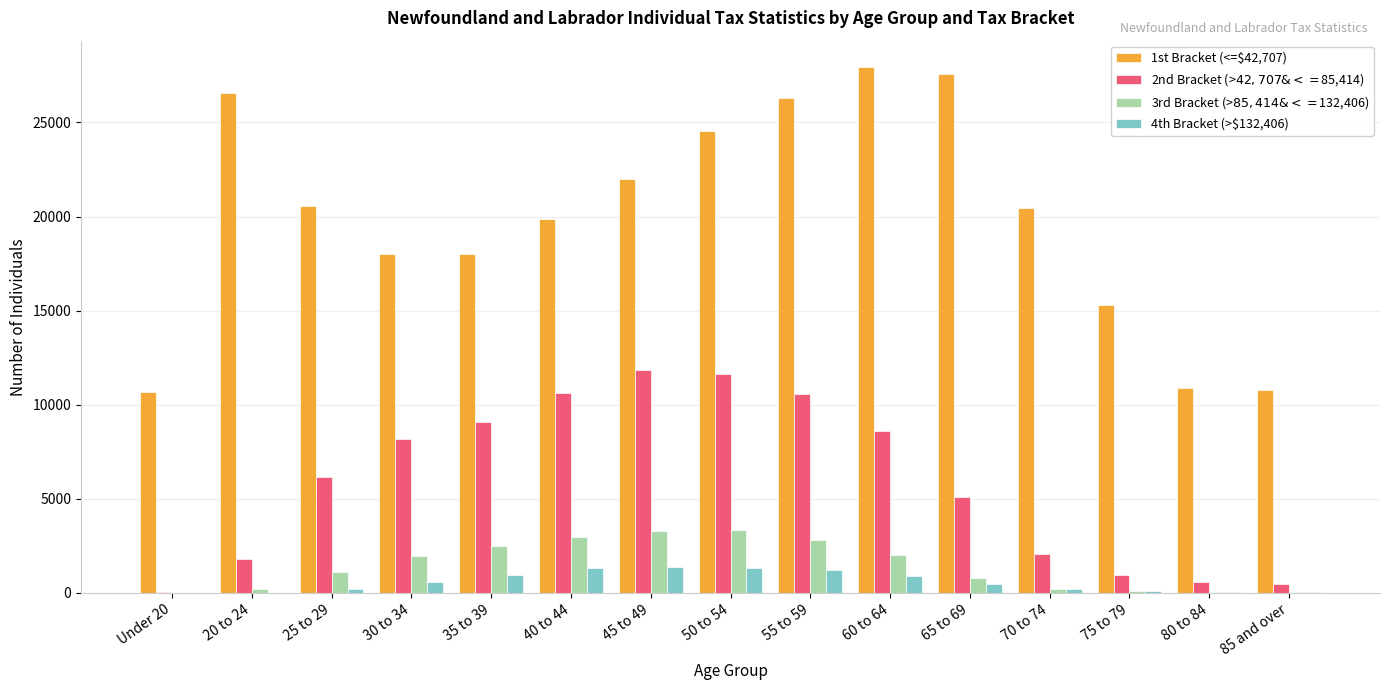

What is the average value of the 2nd Bracket (>$42,707 & <=$85,414) series?

5846